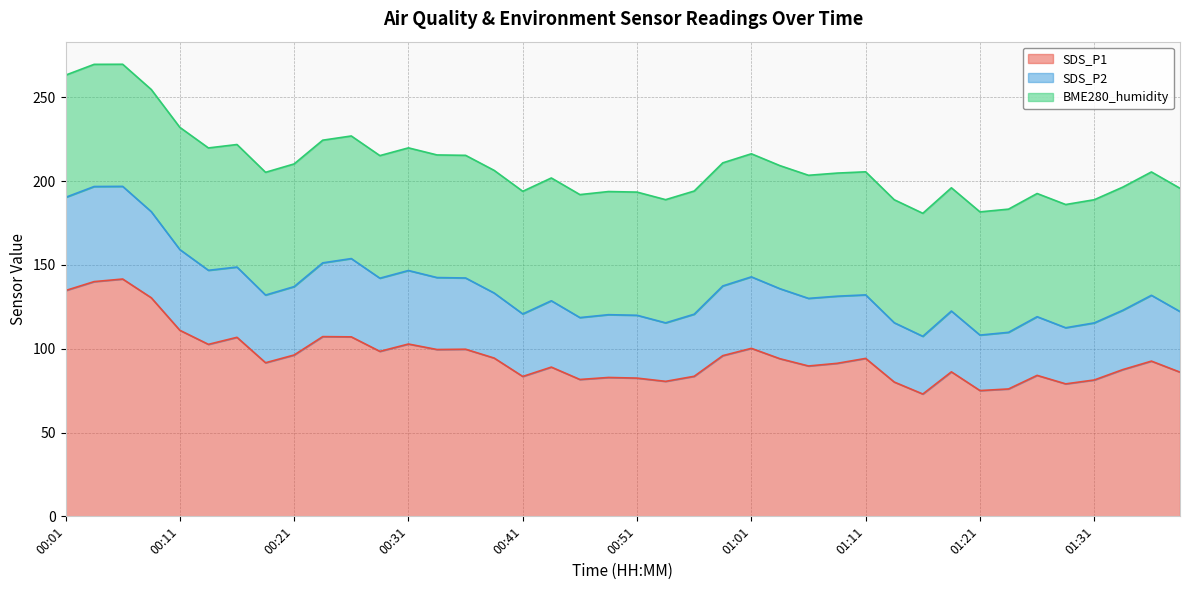

True or false: SDS_P2 and SDS_P1 cross at least once.

False